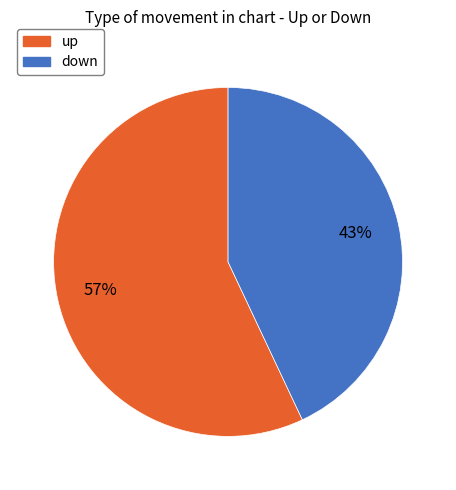

True or false: down accounts for 43% of the total.

True